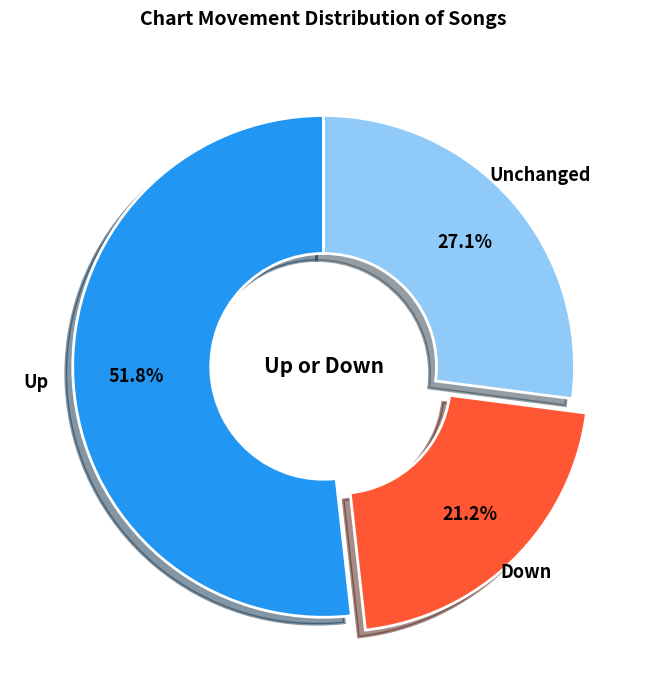

Count the number of slices in the pie.

3